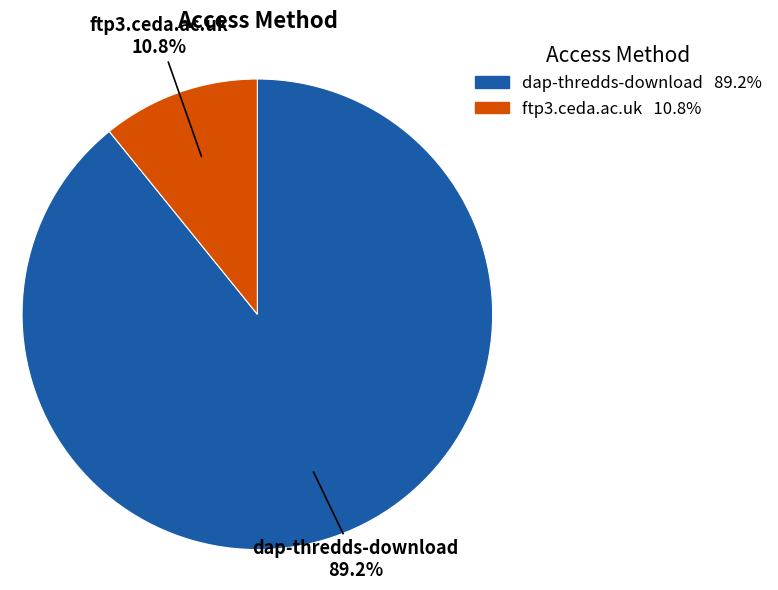

Which slice is the largest?

dap-thredds-download